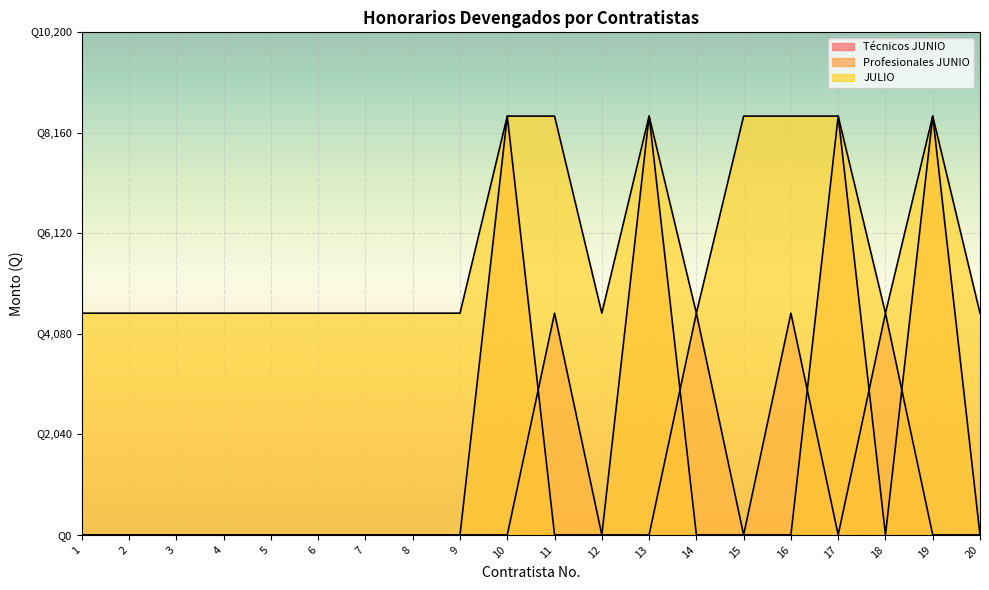

What is the value of the JULIO point at the 5th from the left?

4500